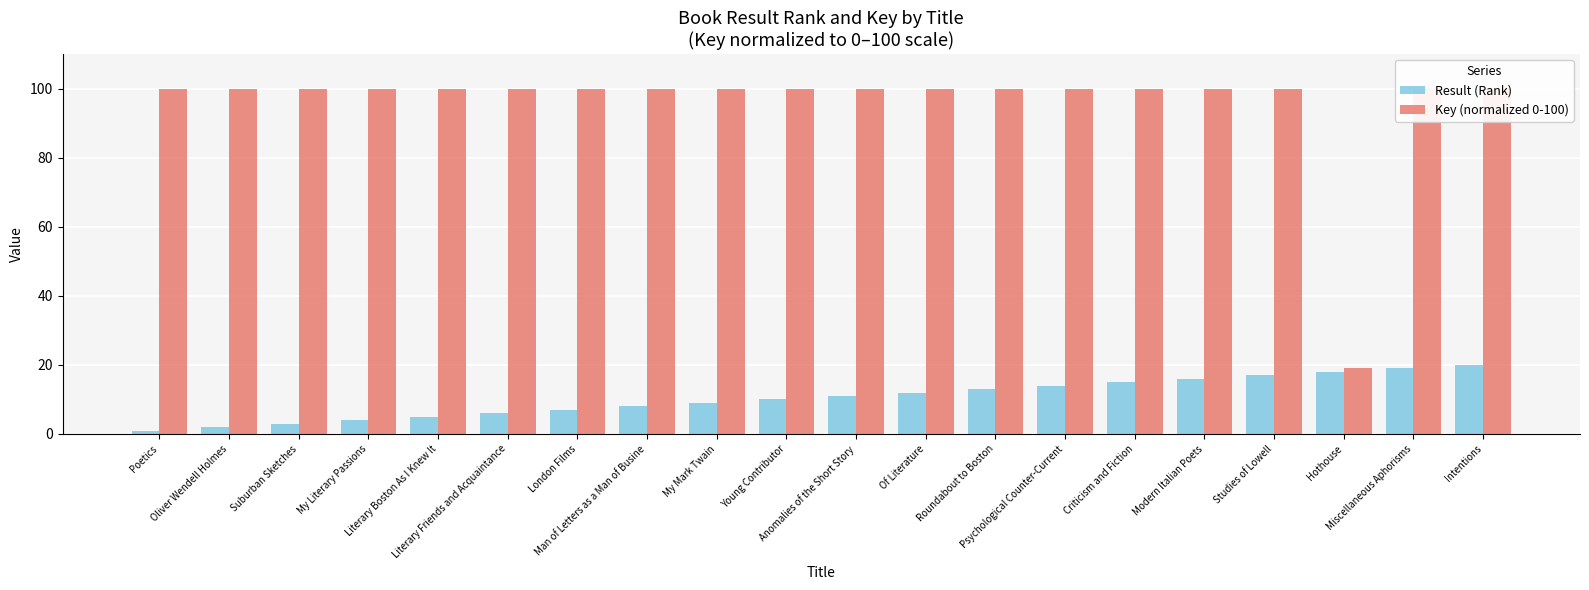

Which series has the largest range (max minus min)?

Key (normalized 0-100)